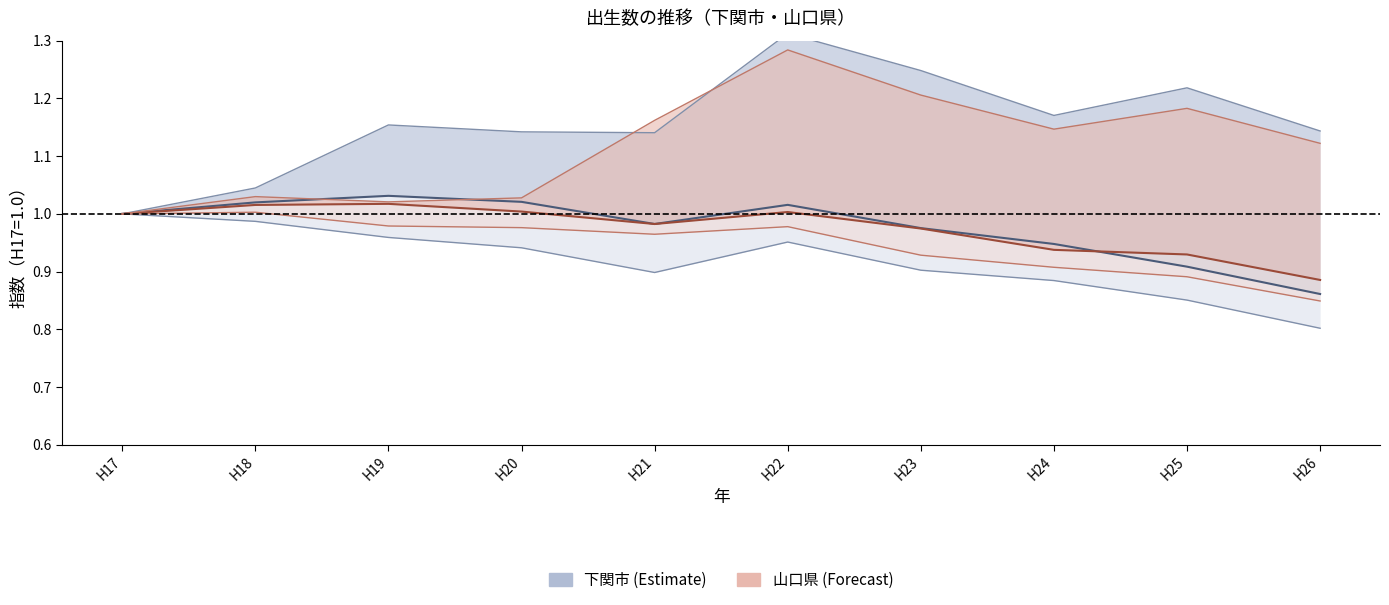

True or false: 下関市_病院 and 下関市_総数 cross at least once.

False